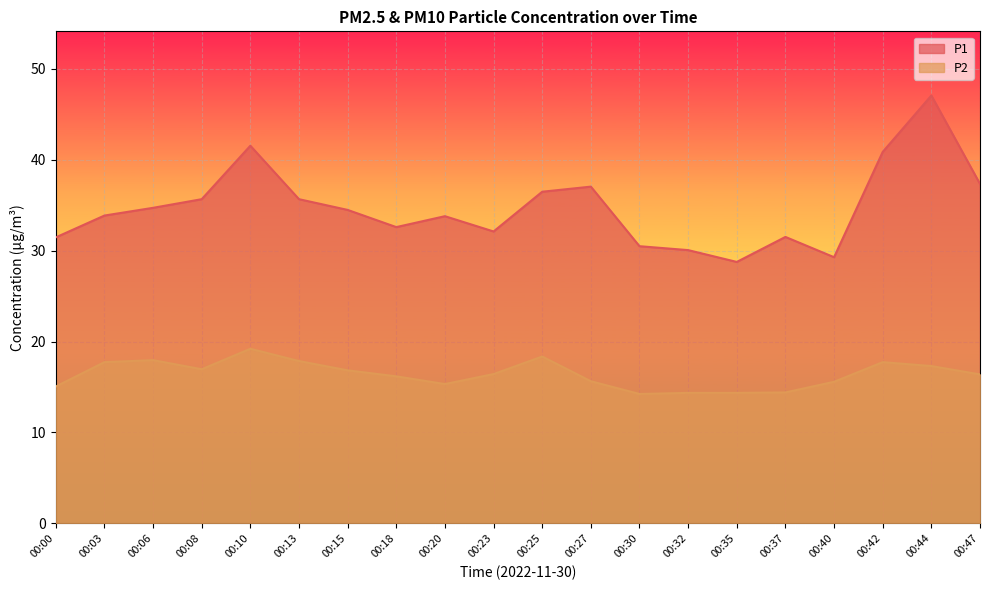

What value does the P2 series have at 00:00?

15.1